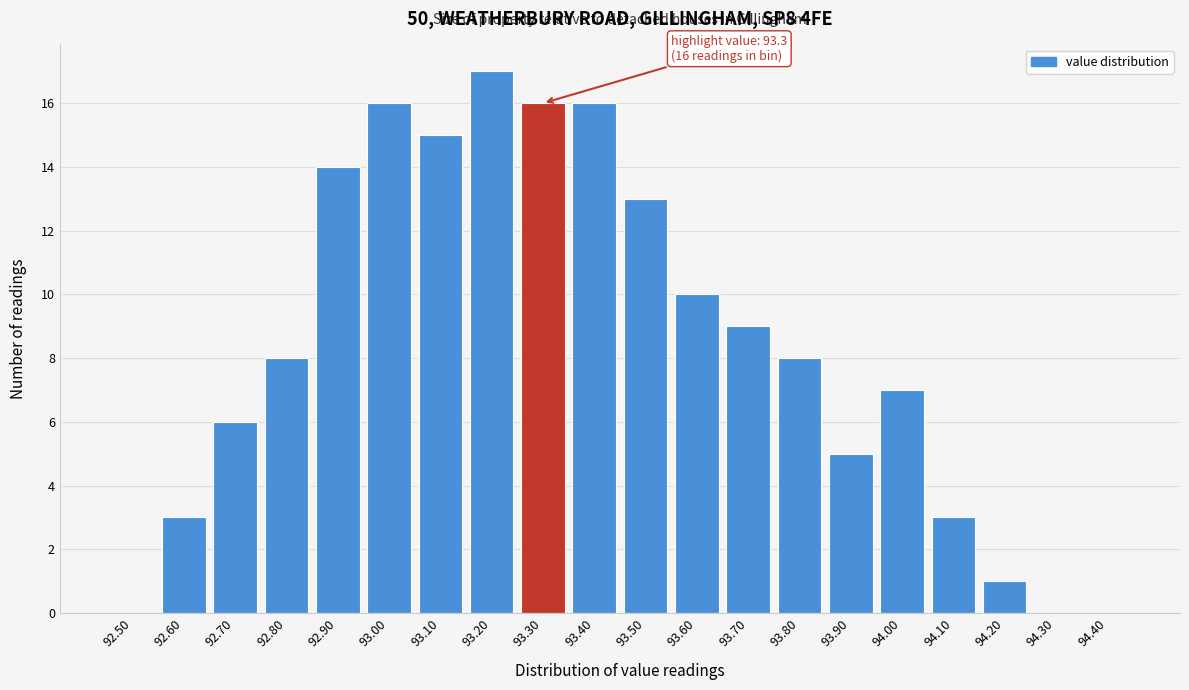

Reading right to left, extract all data points from this chart.

94.40=0	94.30=0	94.20=1	94.10=3	94.00=7	93.90=5	93.80=8	93.70=9	93.60=10	93.50=13	93.40=16	93.30=16	93.20=17	93.10=15	93.00=16	92.90=14	92.80=8	92.70=6	92.60=3	92.50=0